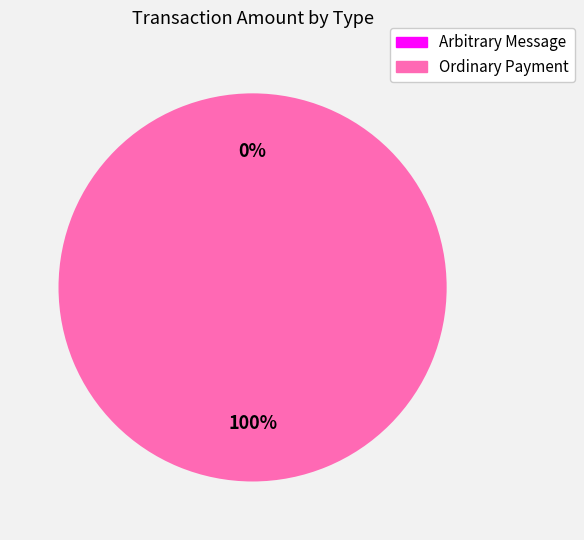

Which category accounts for the majority?

Ordinary Payment